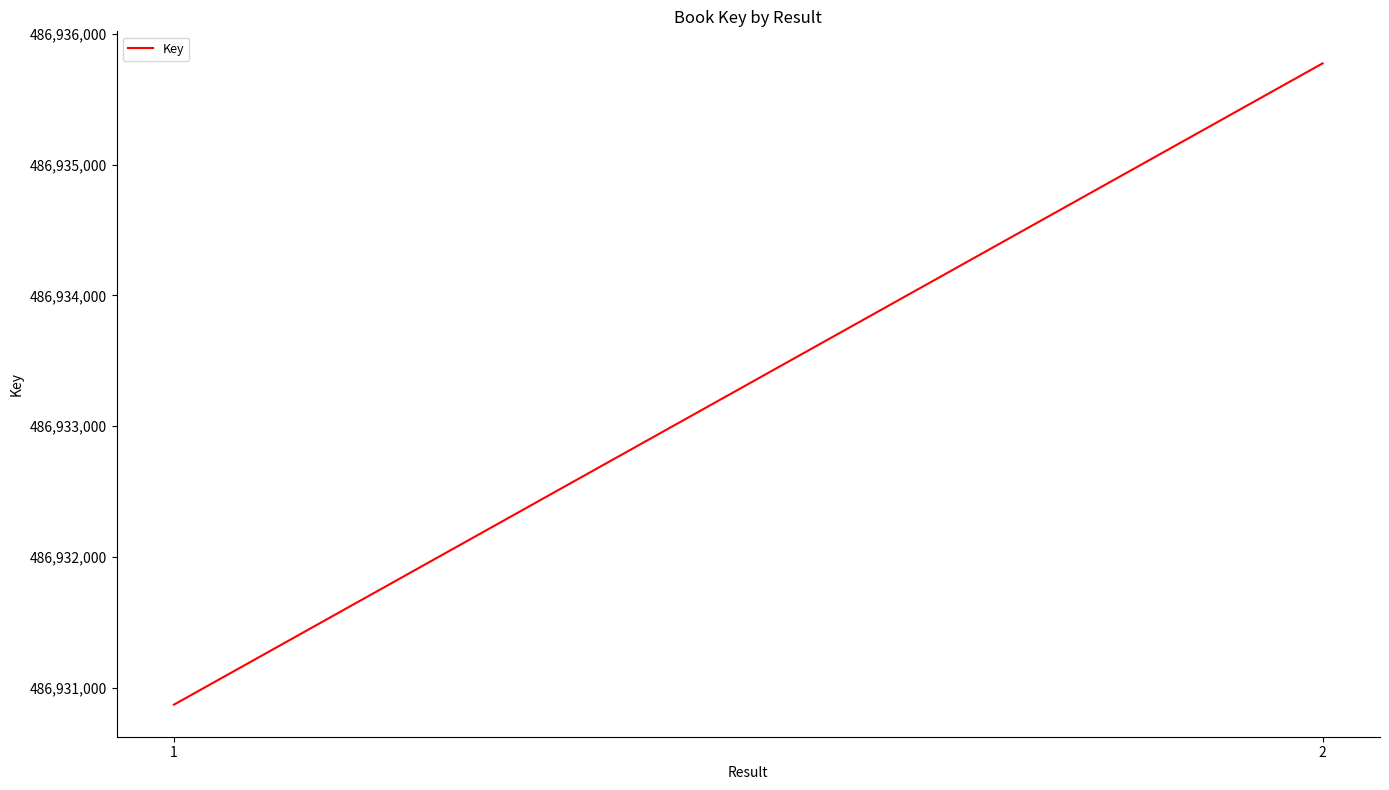

What is the difference between the maximum and minimum values?

4902